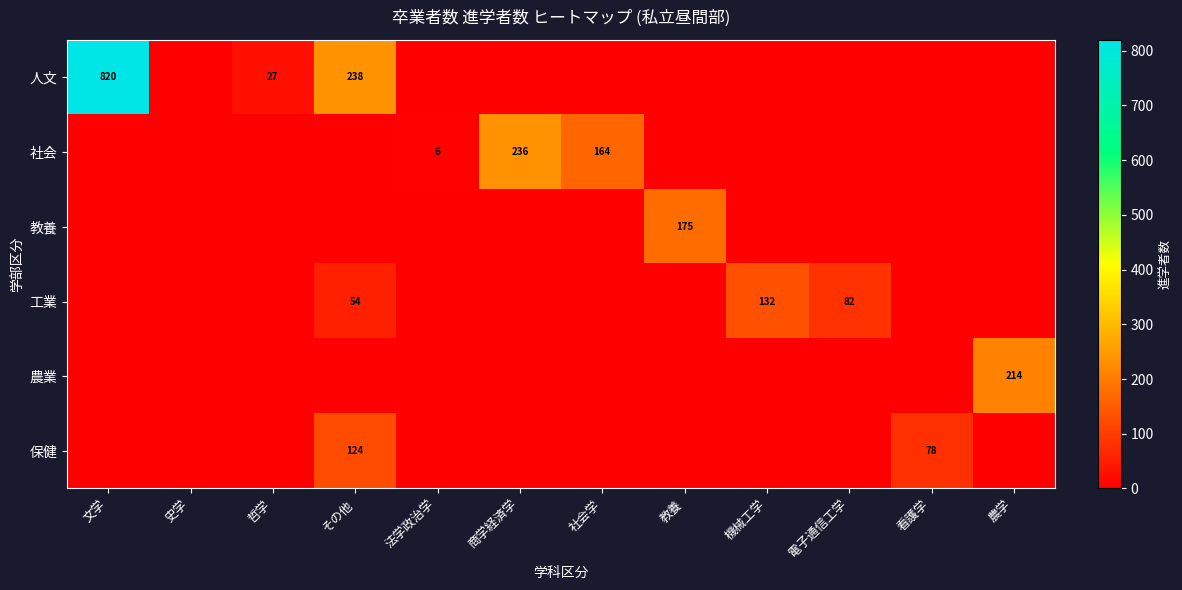

What is the difference between the highest and lowest values at 社会学?

164